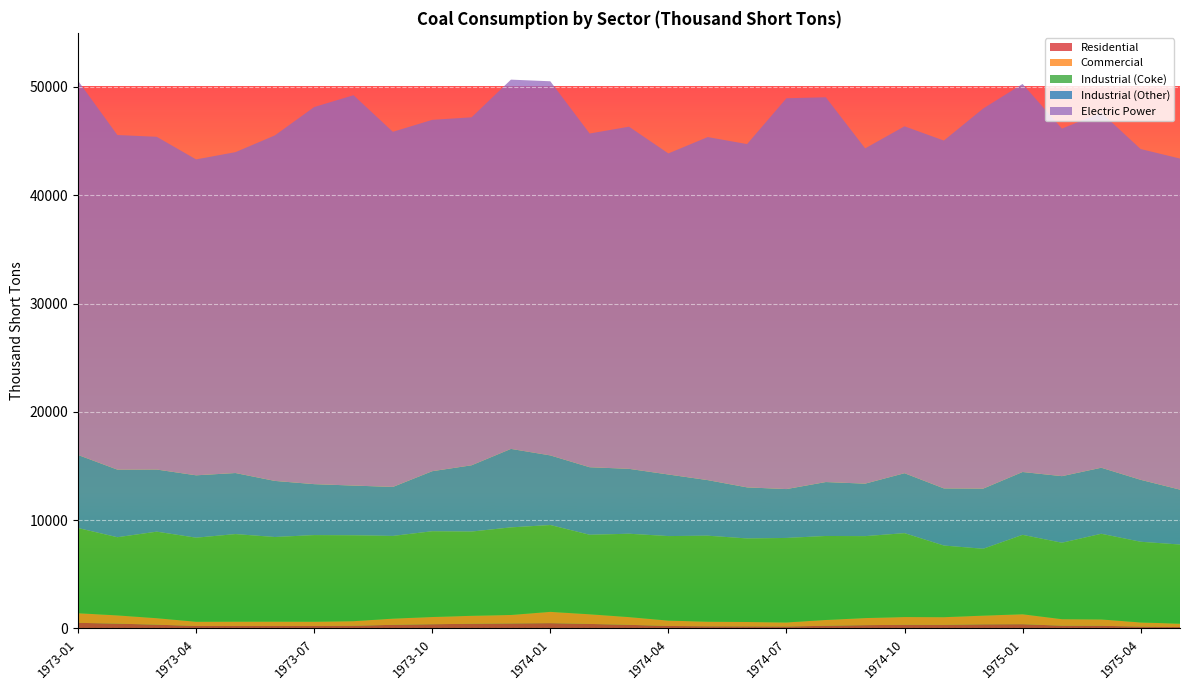

Reading left to right, list all the values displayed in this chart.

Residential: 521.0	446.2	350.4	229.4	232.7	233.5	230.5	249.0	335.6	391.1	432.9	461.0	490.9	418.9	335.7	232.0	200.0	191.0	177.6	250.9	306.9	337.3	333.1	379.2	393.6	257.1	249.9	165.9	132.9
Commercial: 887.0	759.8	596.6	390.6	396.3	397.5	392.5	424.0	571.4	665.9	737.1	785.0	1043.1	890.1	713.3	493.0	425.0	406.0	377.4	533.1	652.1	716.7	707.9	805.8	918.4	599.9	583.1	387.1	310.1
Industrial (Coke): 7865.0	7220.0	7992.0	7763.0	8086.0	7815.0	8000.0	7932.0	7639.0	7921.0	7779.0	8089.0	8018.0	7343.0	7699.0	7807.0	7941.0	7716.0	7804.0	7757.0	7568.0	7747.0	6616.0	6175.0	7333.0	7060.0	7911.0	7454.0	7307.0
Industrial (Other): 6749.0	6242.0	5737.0	5760.0	5639.0	5180.0	4704.0	4591.0	4524.0	5545.0	6120.0	7247.0	6430.0	6237.0	5993.0	5686.0	5134.0	4715.0	4513.0	4980.0	4846.0	5536.0	5277.0	5556.0	5804.0	6148.0	6099.0	5721.0	5070.0
Electric Power: 34556.6	30896.8	30725.0	29170.5	29628.8	31901.7	34820.6	36045.3	32792.7	32443.2	32133.0	34097.6	34546.9	30815.4	31593.7	29647.4	31676.4	31700.0	36088.6	35531.1	30958.4	32034.0	32119.6	35099.2	35832.5	32091.3	32789.1	30543.0	30570.8
Total: 50578.6	45564.8	45403.0	43326.5	43999.8	45542.7	48160.6	49255.3	45874.7	46978.2	47213.0	50686.6	50528.9	45704.4	46337.7	43875.4	45384.4	44734.0	48967.6	49061.1	44340.4	46379.0	45068.6	48020.2	50282.5	46157.3	47632.1	44274.0	43394.8